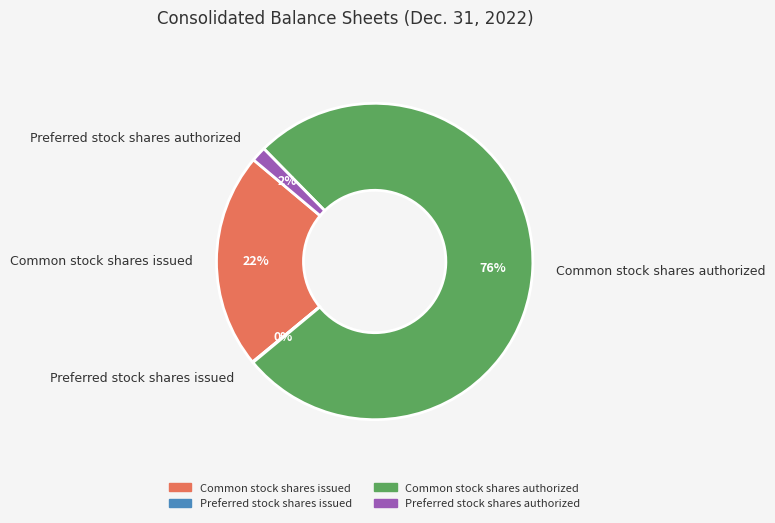

Which category accounts for the majority?

Common stock shares authorized